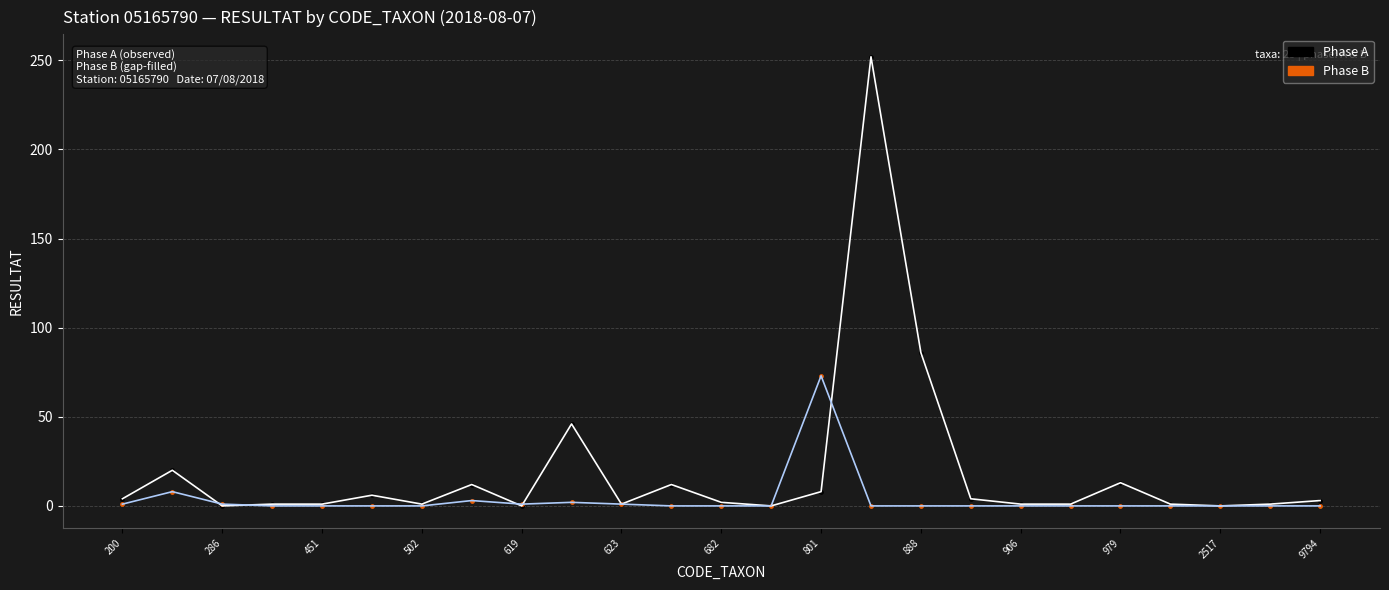

In the Phase B series, what Y value is closest to 36?

8